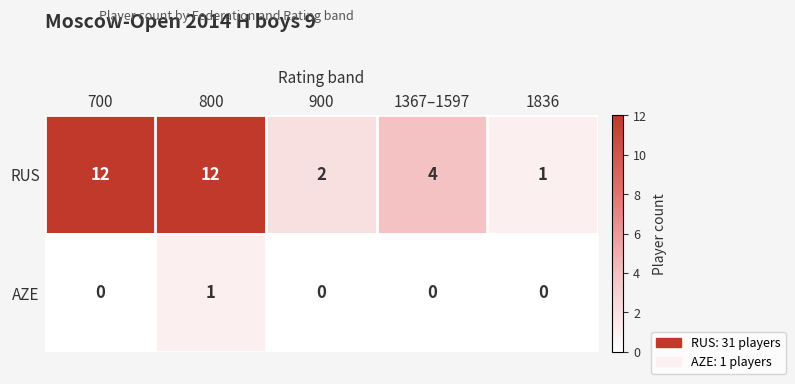

What is the difference between the highest and lowest values at 800?

11